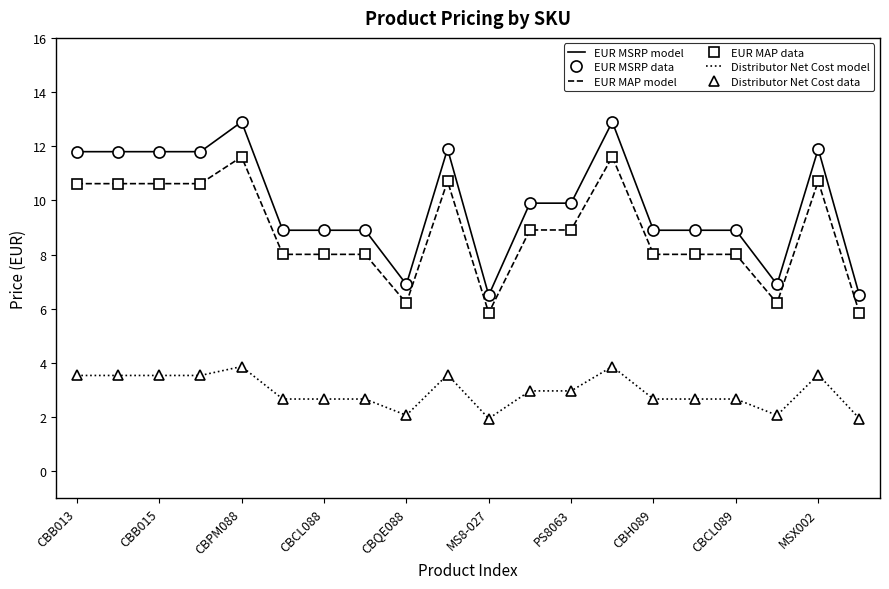

Which series has the widest spread of values?

EUR MSRP model